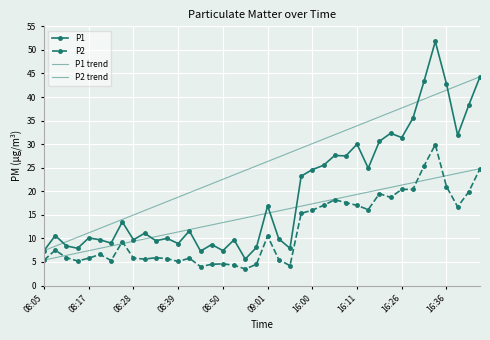

What is the highest value of the P2 series?

29.9